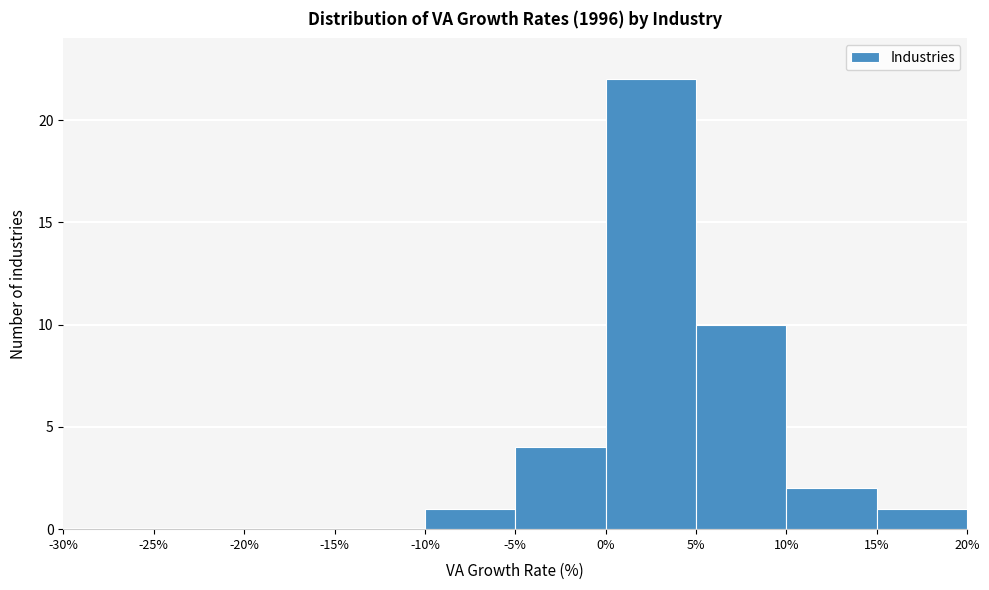

How tall is the bar that spans -10% to -5% on the x-axis? The values are not printed on the chart, so give them approximately, as read against the axis.

1